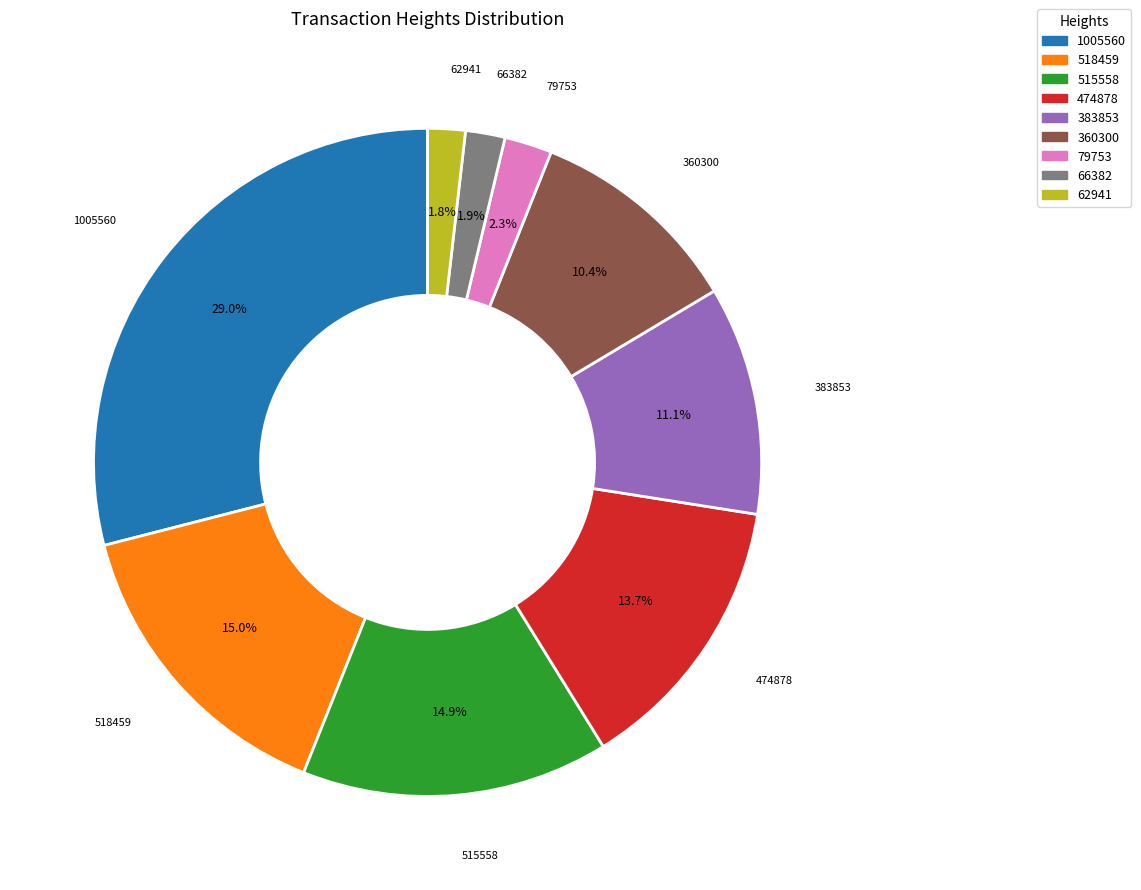

Which has a higher value, 66382 or 360300?

360300